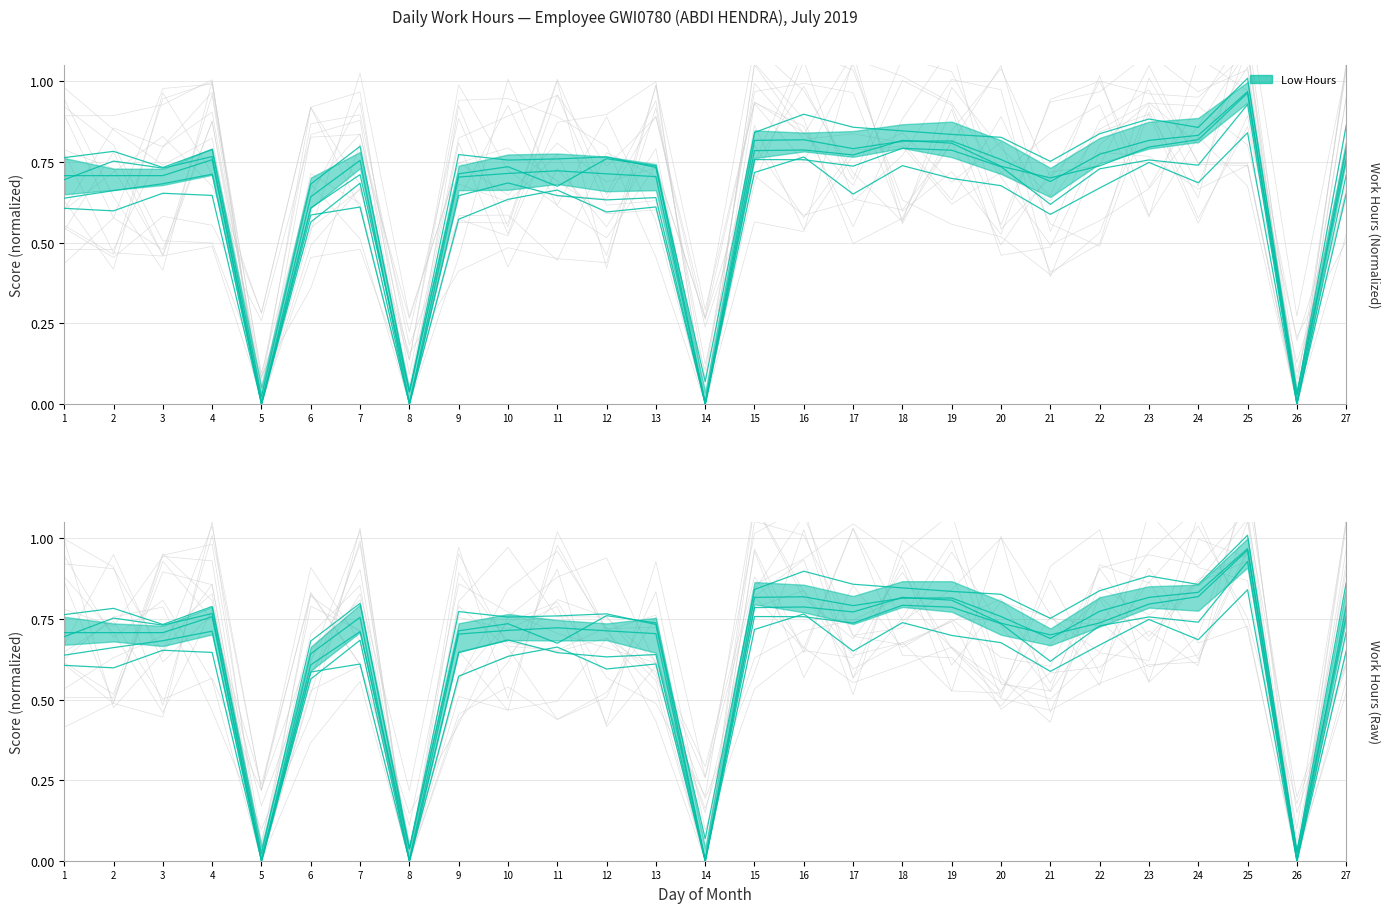

List the labels in order of value, largest first.

25, 24, 16, 15, 23, 19, 18, 17, 27, 22, 20, 4, 7, 11, 10, 12, 1, 2, 3, 13, 9, 21, 6, 5, 8, 14, 26